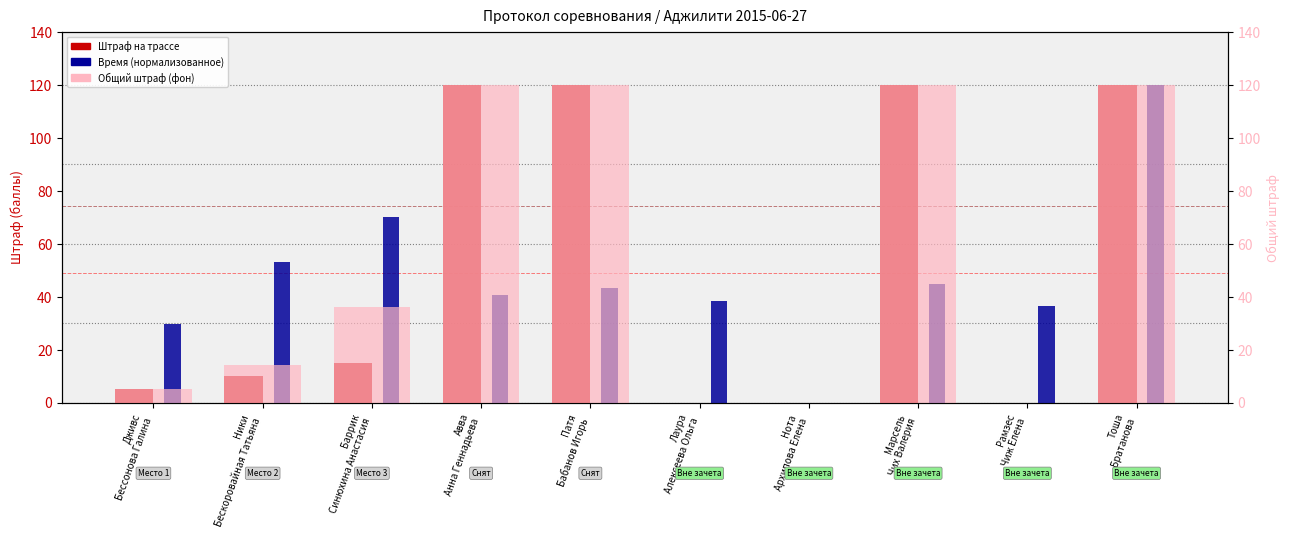

Reading right to left, extract all data points from this chart.

Штраф на трассе: Тоша
Братанова=120.0	Рамзес
Чиж Елена=0.0	Марсель
Чих Валерия=120.0	Нота
Архипова Елена=0.0	Лаура
Алексеева Ольга=0.0	Патя
Бабанов Игорь=120.0	Авва
Анна Геннадьева=120.0	Баррик
Синюхина Анастасия=15.0	Ники
Бескоровайная Татьяна=10.0	Дживс
Бессонова Галина=5.0
Время (норм.): Тоша
Братанова=120.0	Рамзес
Чиж Елена=36.3	Марсель
Чих Валерия=44.9	Нота
Архипова Елена=0.0	Лаура
Алексеева Ольга=38.3	Патя
Бабанов Игорь=43.3	Авва
Анна Геннадьева=40.4	Баррик
Синюхина Анастасия=70.0	Ники
Бескоровайная Татьяна=53.2	Дживс
Бессонова Галина=29.5
Общий штраф (фон): Тоша
Братанова=120.0	Рамзес
Чиж Елена=0.0	Марсель
Чих Валерия=120.0	Нота
Архипова Елена=0.0	Лаура
Алексеева Ольга=0.0	Патя
Бабанов Игорь=120.0	Авва
Анна Геннадьева=120.0	Баррик
Синюхина Анастасия=36.1	Ники
Бескоровайная Татьяна=14.3	Дживс
Бессонова Галина=5.0